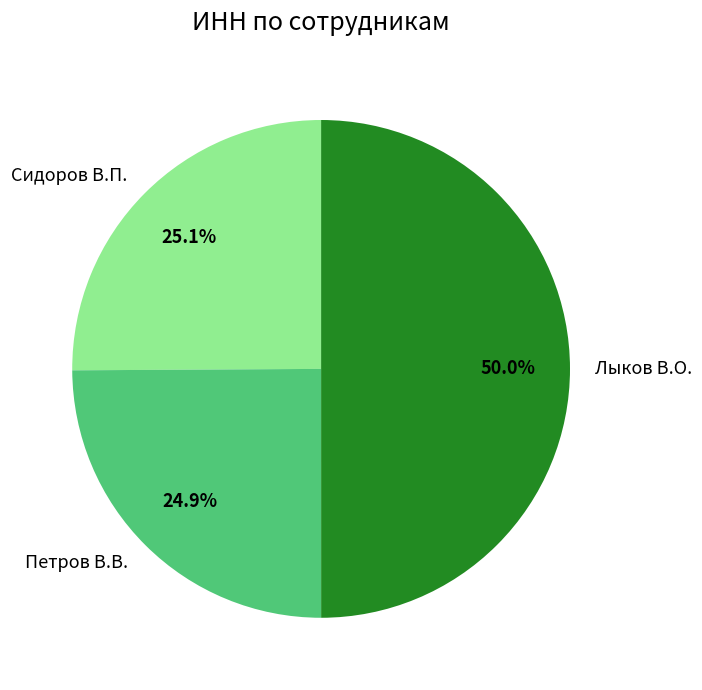

How many segments does this pie chart have?

3